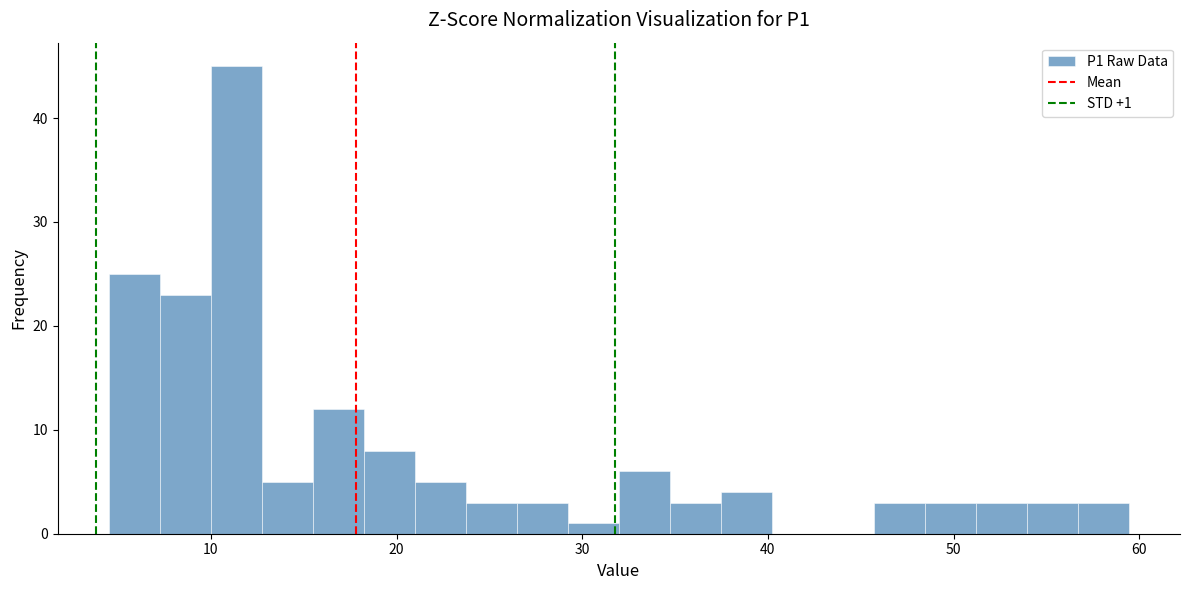

Around what value on the x-axis is the tallest bar? Give the approximate position of its centre, as read against the axis.

11